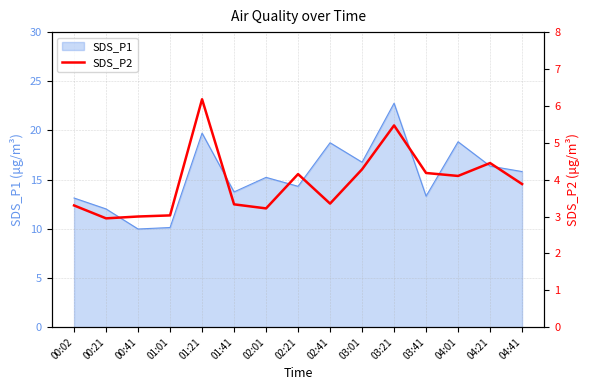

The value of SDS_P1 at 03:21 is 22.8. True or false?

True